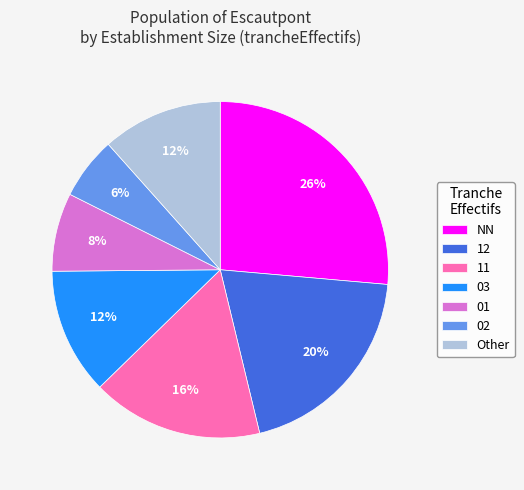

Which has a higher value, 12 or Other?

12